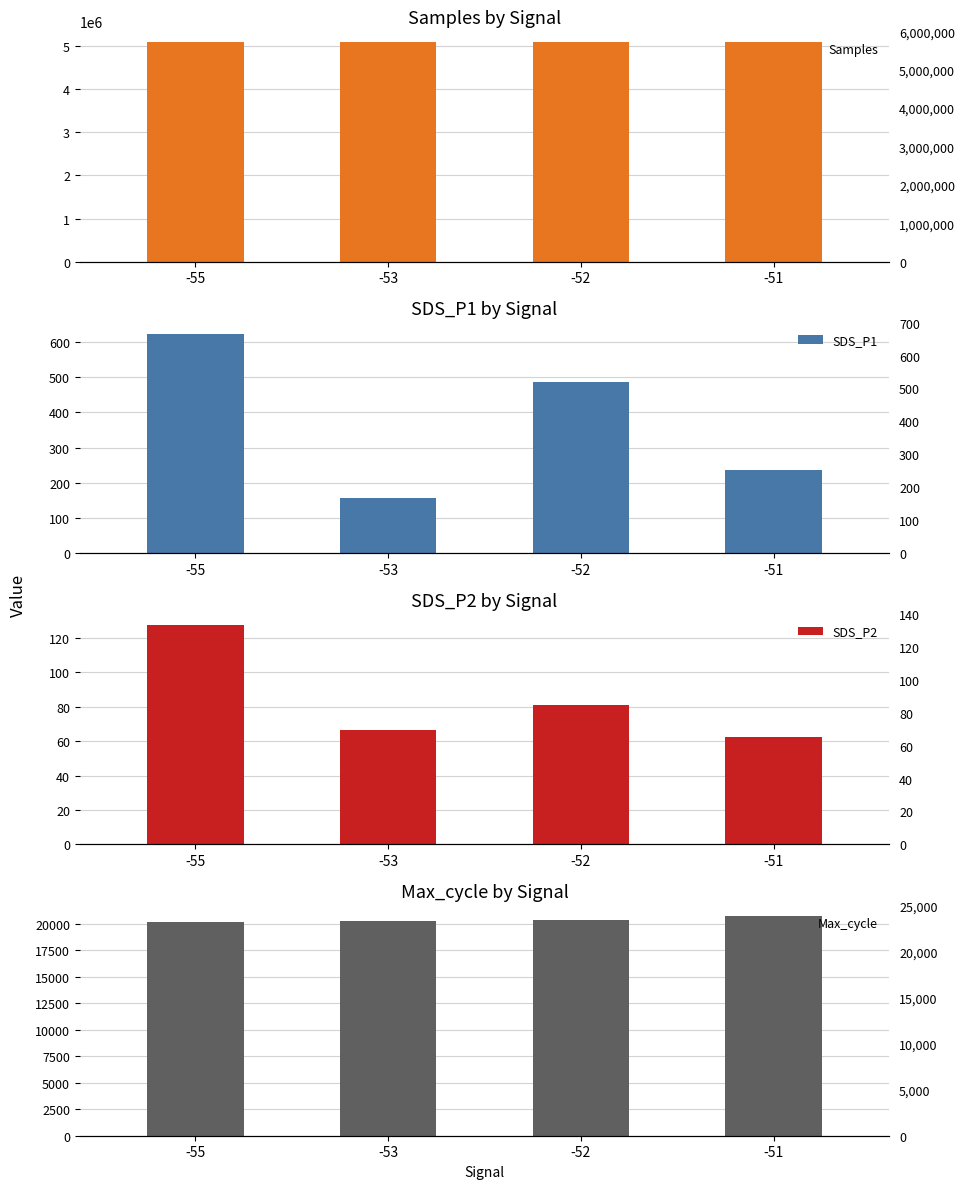

What are all the series names shown in the legend?

Samples, SDS_P1, SDS_P2, Max_cycle